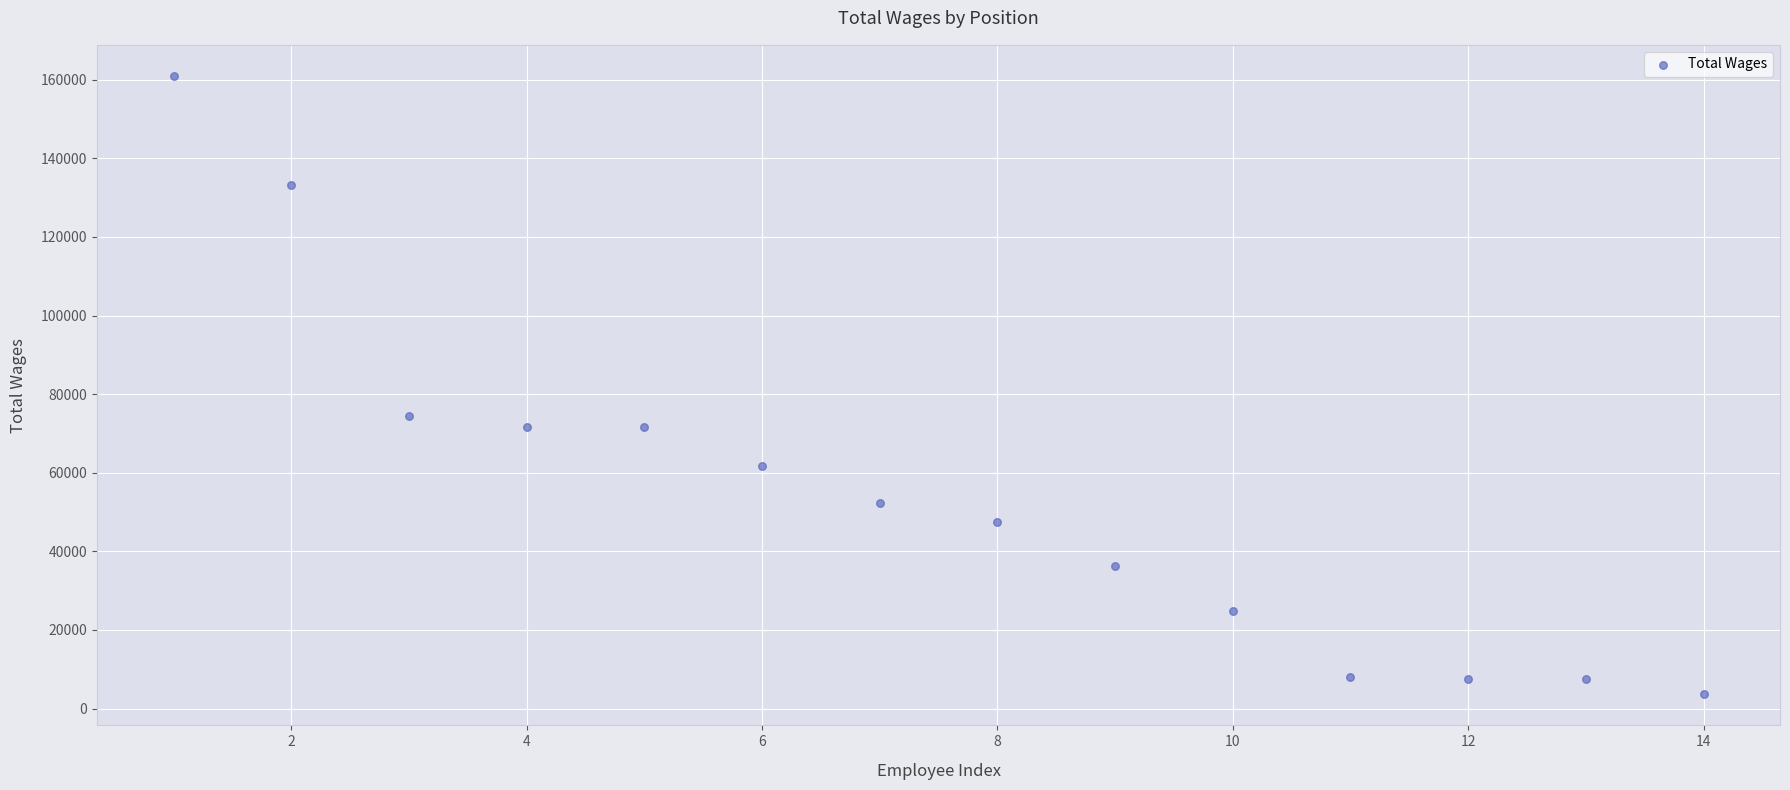

What is the range of Y values (max minus min)?

157427